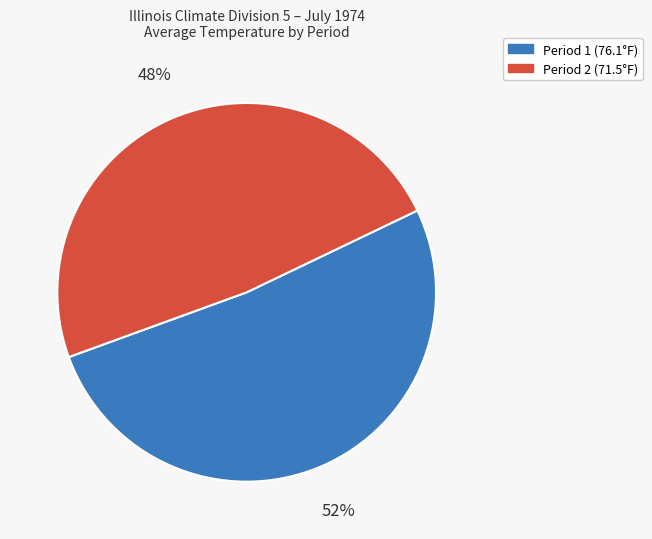

How many slices are in this pie chart?

2